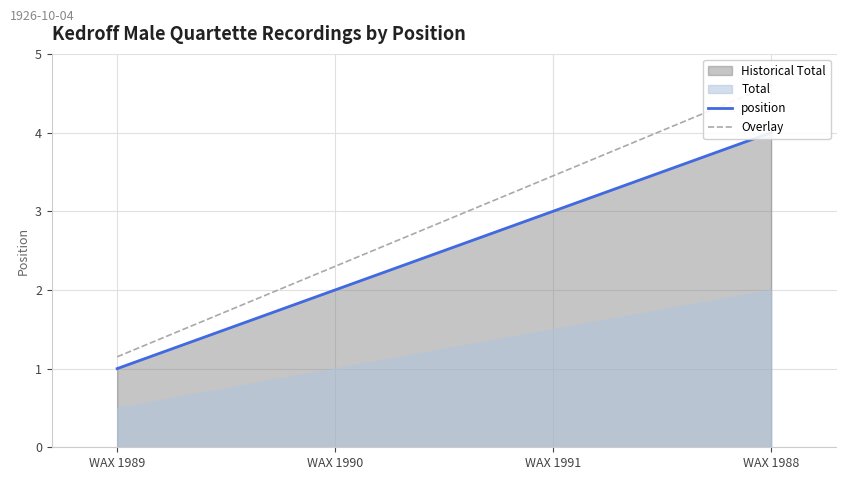

Where does the position series first go above 3?

WAX 1988